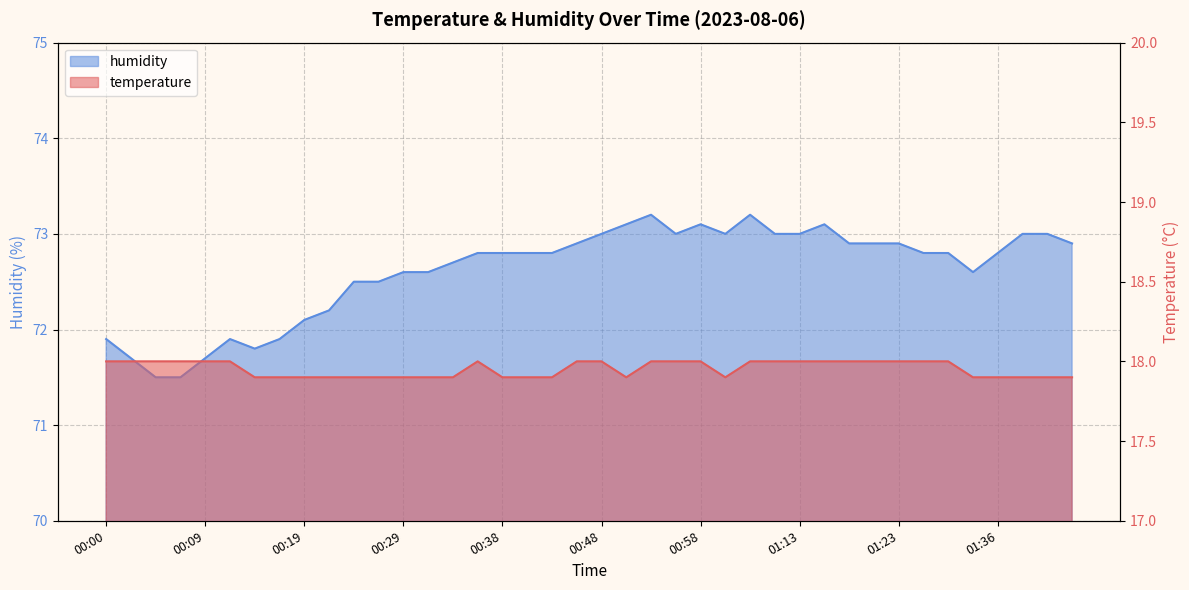

What is the minimum value for temperature?

17.9